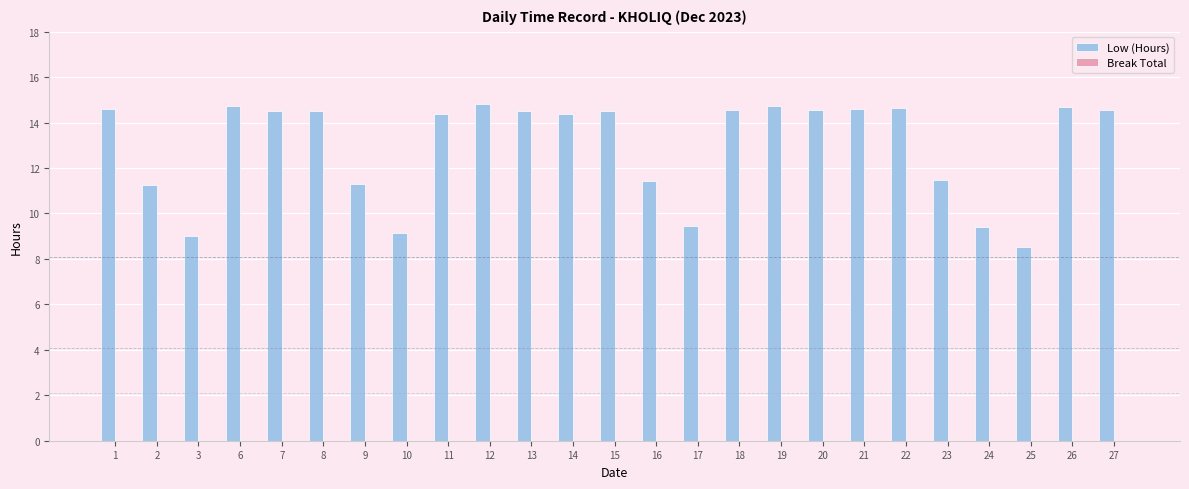

Between 16 and 25, which is larger?

16